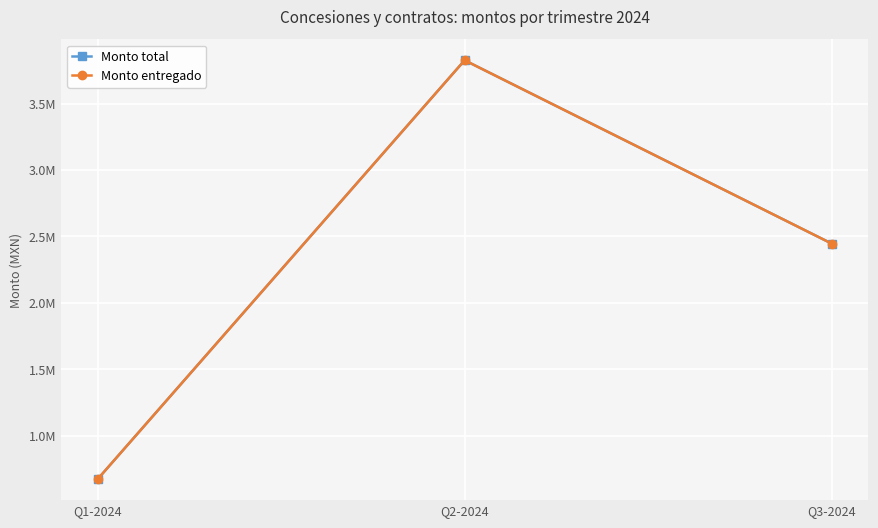

Where is Monto entregado nearest to the value 2249648?

Q3-2024